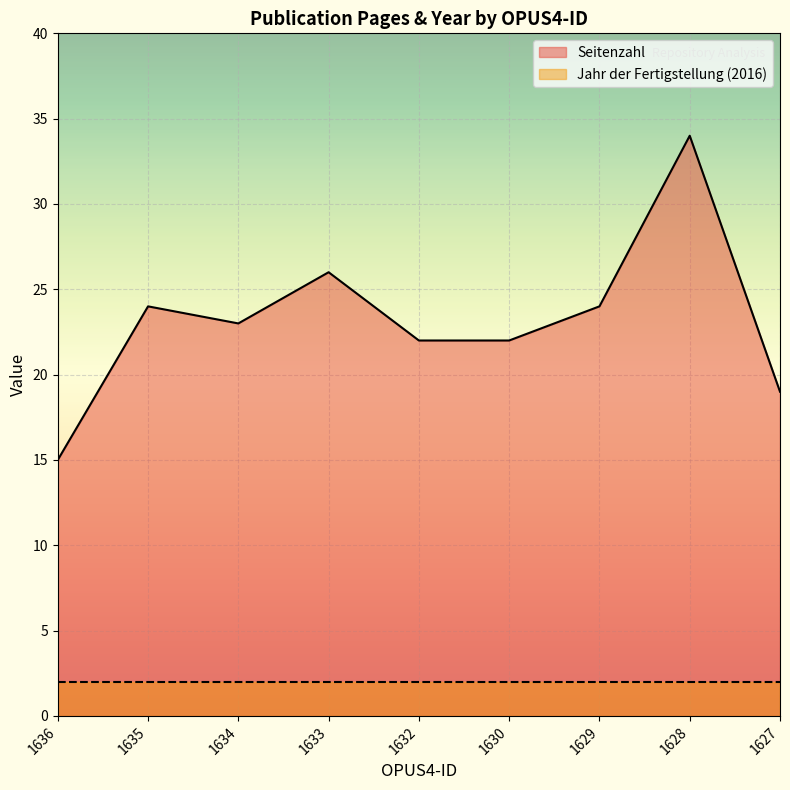

At which category does the chart reach its peak across all series?

1628